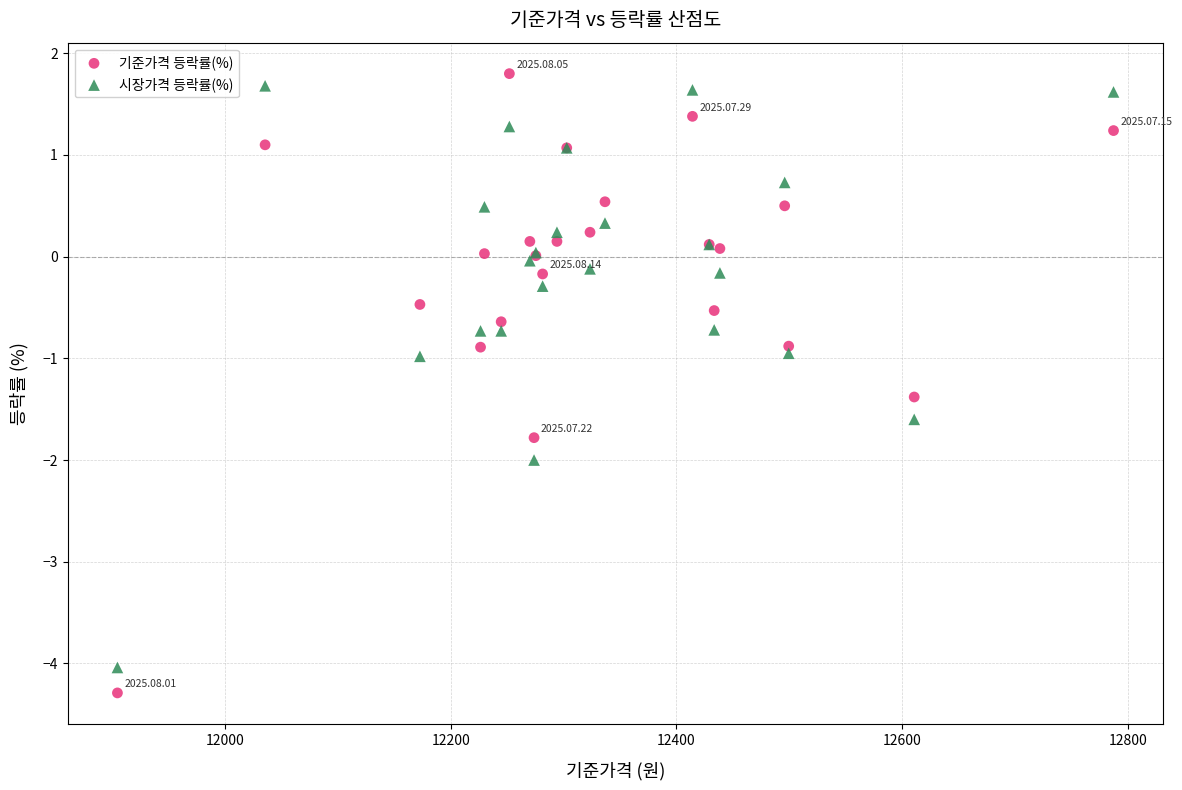

Which series contains the lowest Y value?

기준가격 등락률(%)